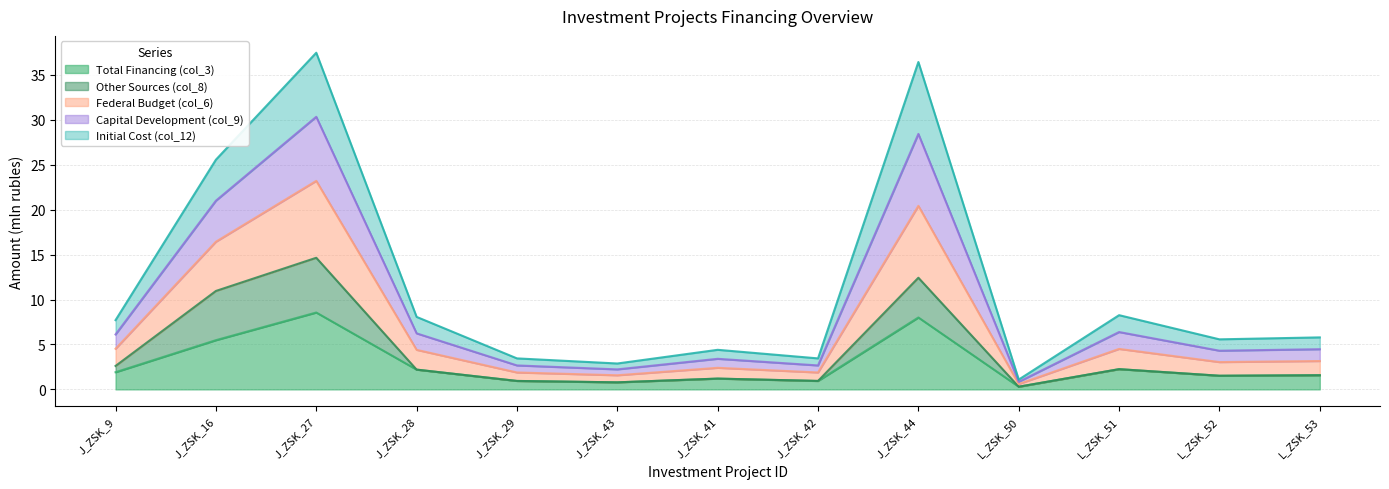

Which series has the largest total across all categories?

Federal Budget (col_6)